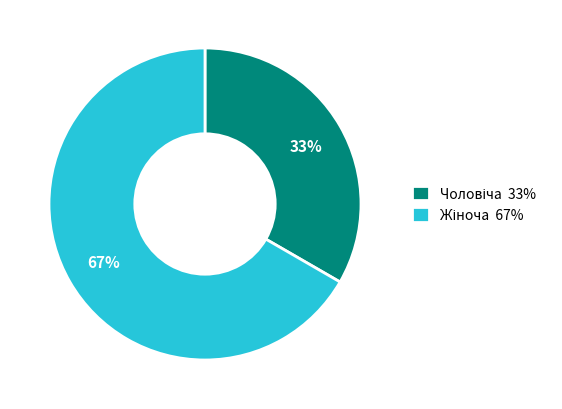

To the nearest percent, what is the average slice percentage?

50%